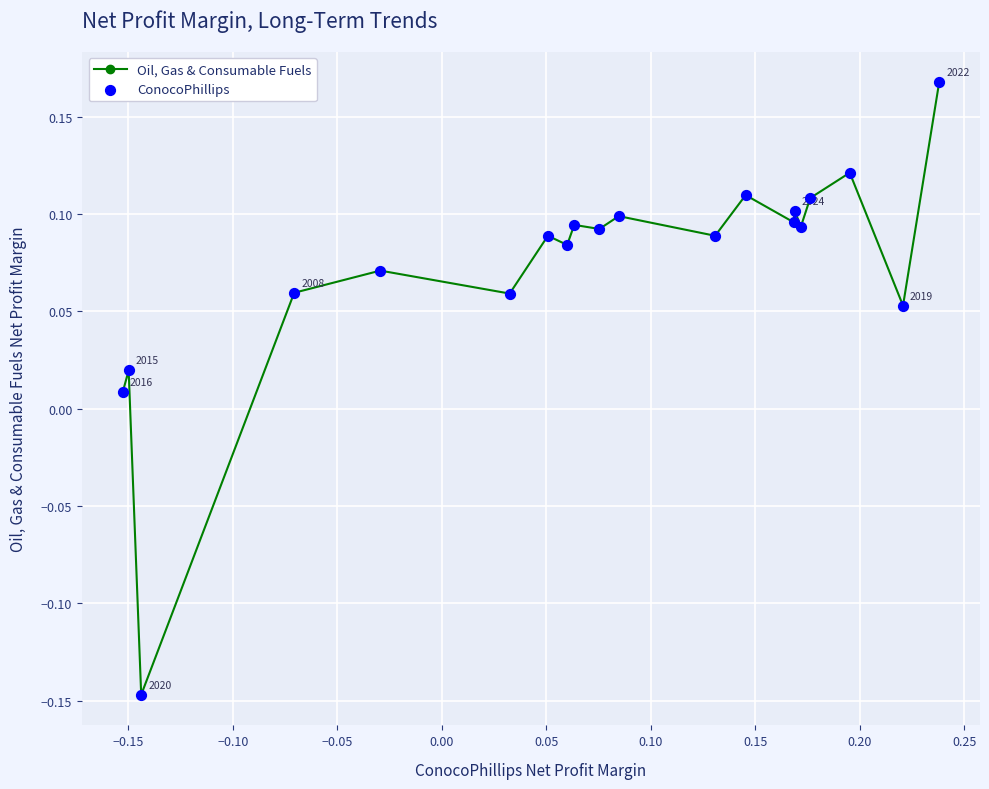

True or false: the data has more than 1 interior local peaks.

True